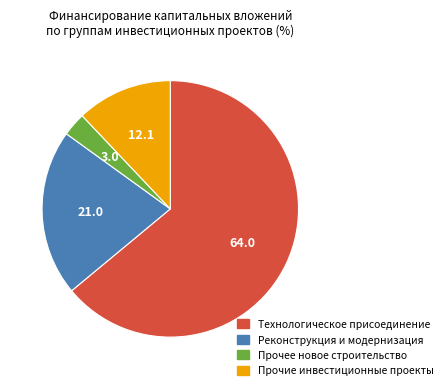

Does Технологическое присоединение represent more than half of the total?

Yes